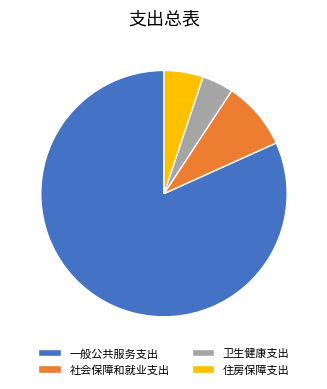

Is it true that 卫生健康支出 is 19% of the pie?

False